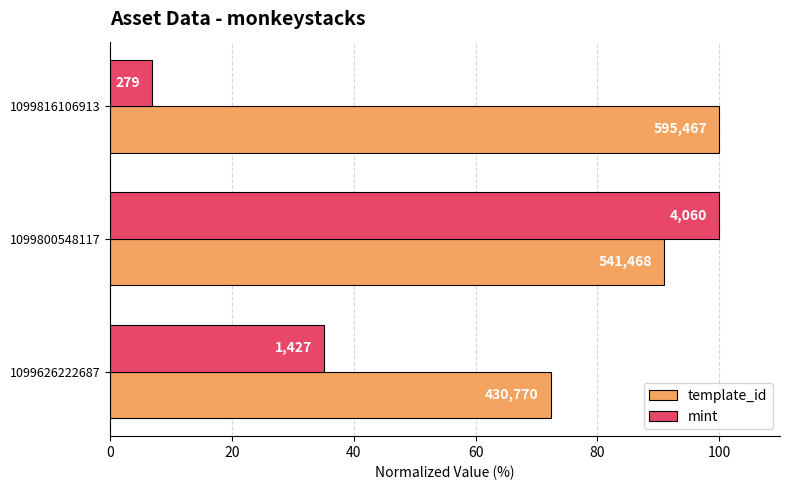

List the series in order of their peak value, highest first.

template_id, mint